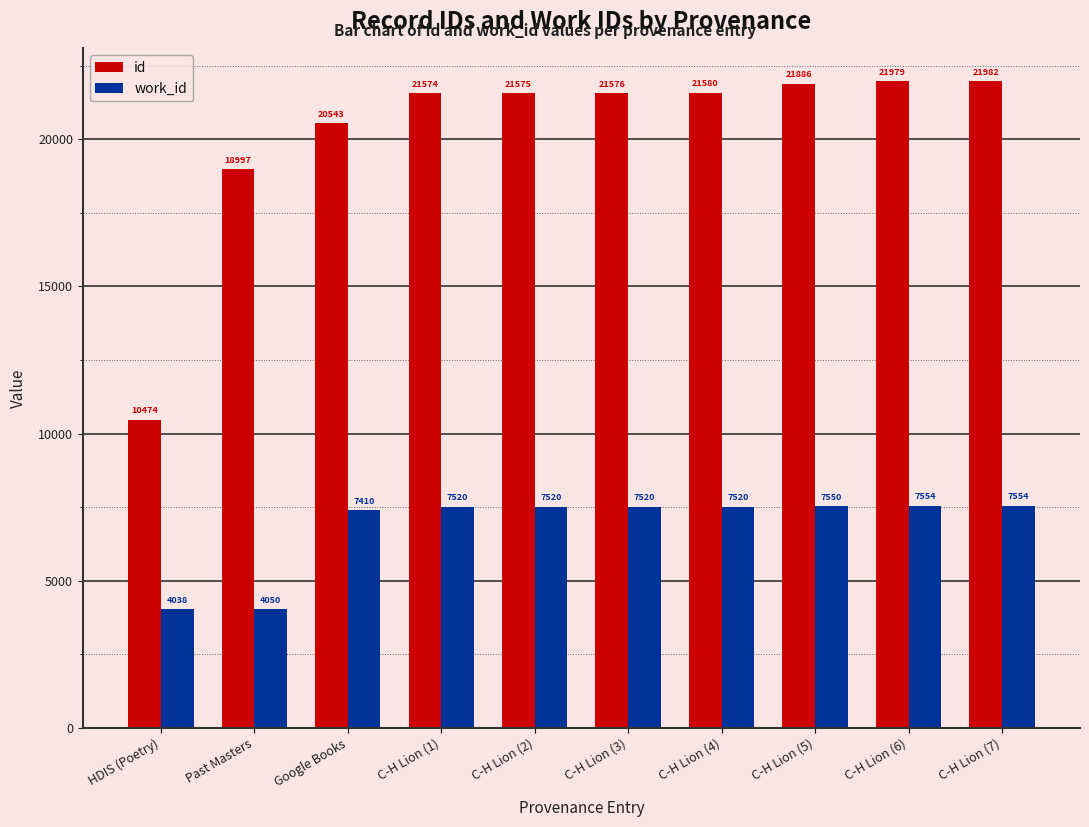

Where is work_id nearest to the value 5796?

Google Books